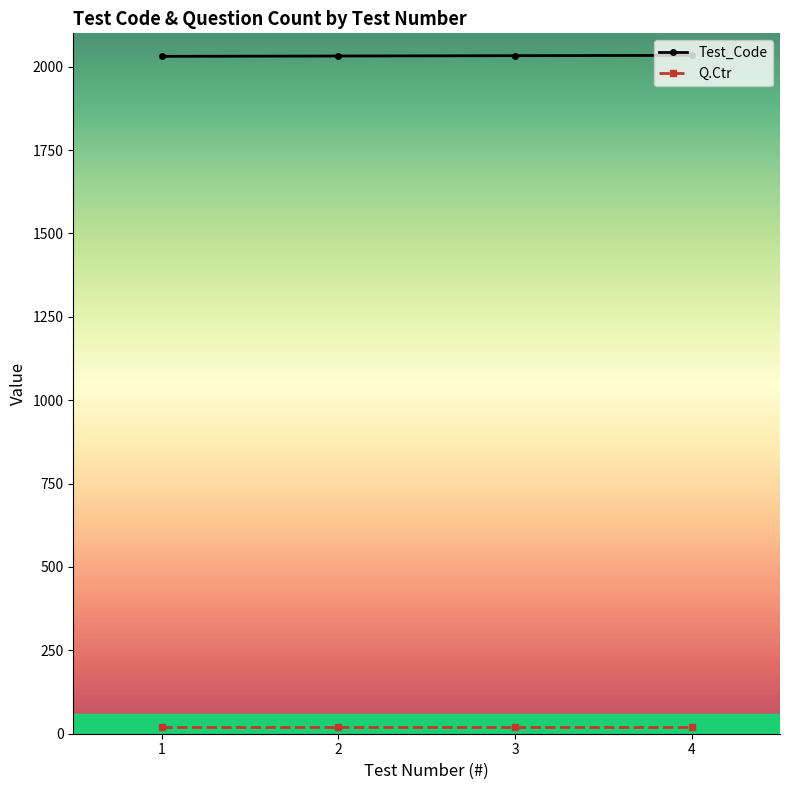

What is the maximum value for Test_Code?

2034